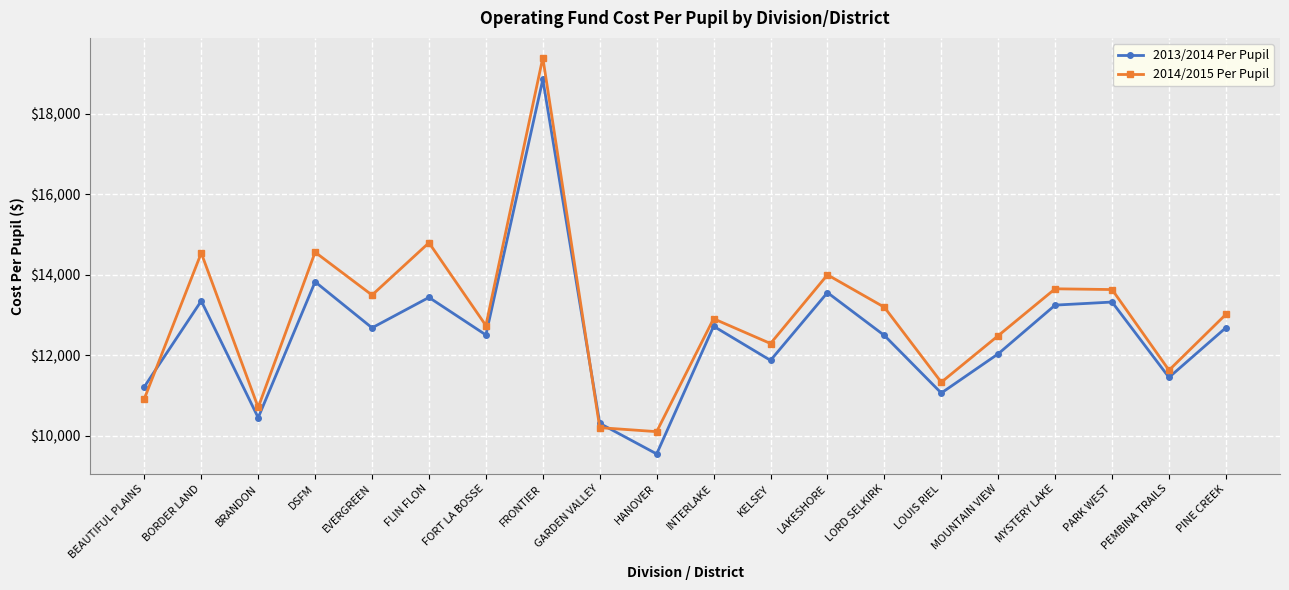

Is the value of 2013/2014 Per Pupil at INTERLAKE greater than the value of 2014/2015 Per Pupil at PINE CREEK?

No